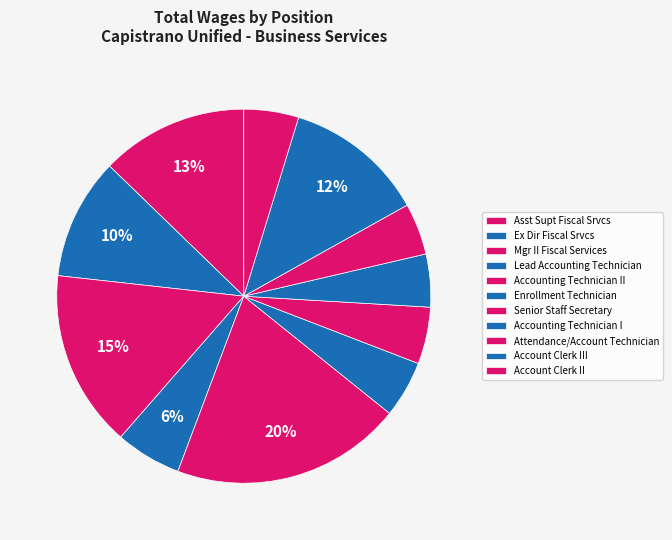

How many slices are in this pie chart?

11